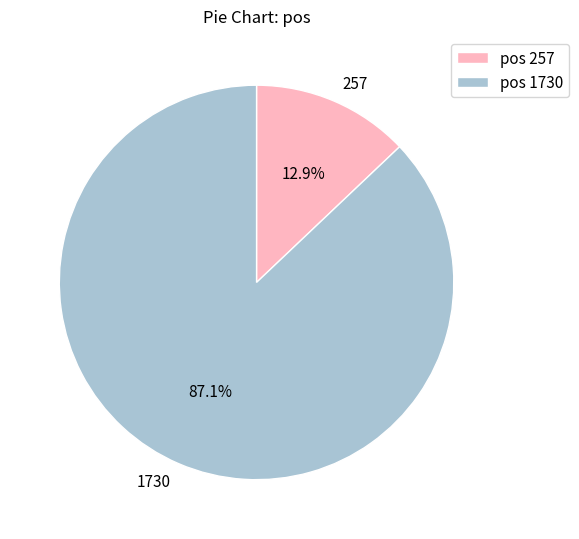

To the nearest percent, what is the average slice percentage?

50%